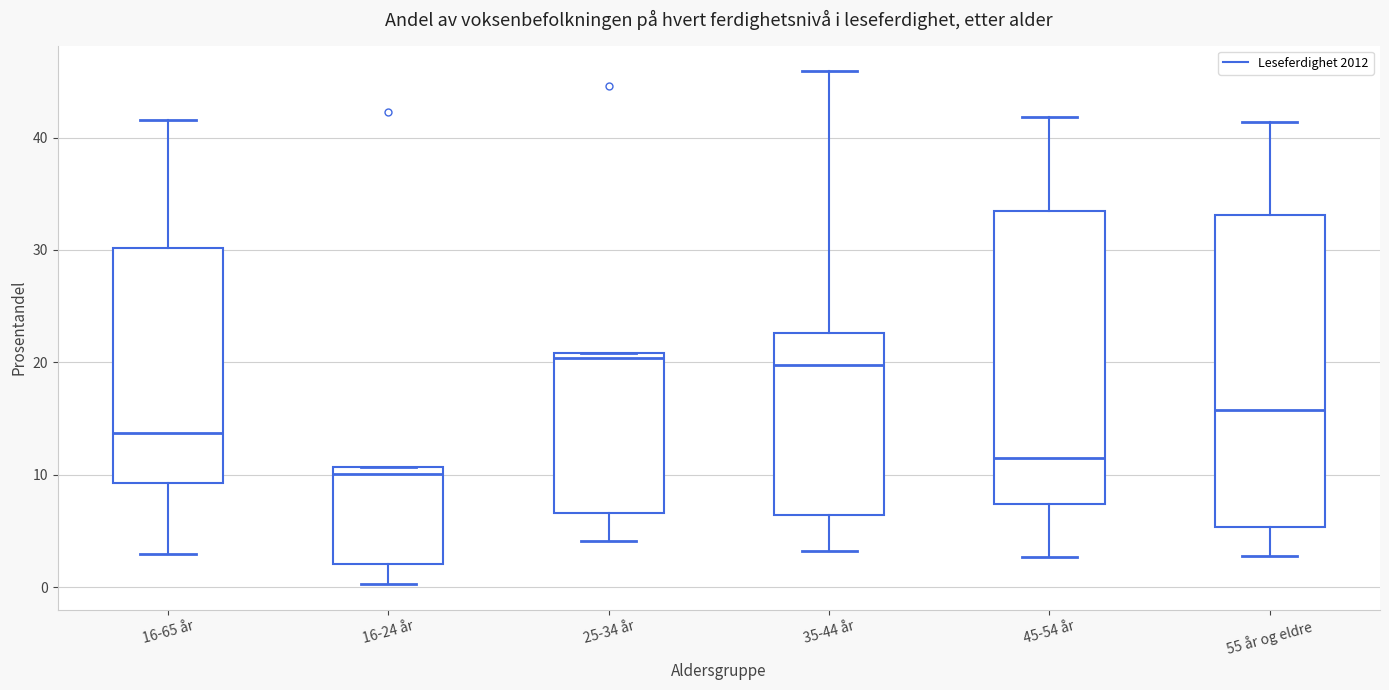

Which box has the lowest median line?

16-24 år